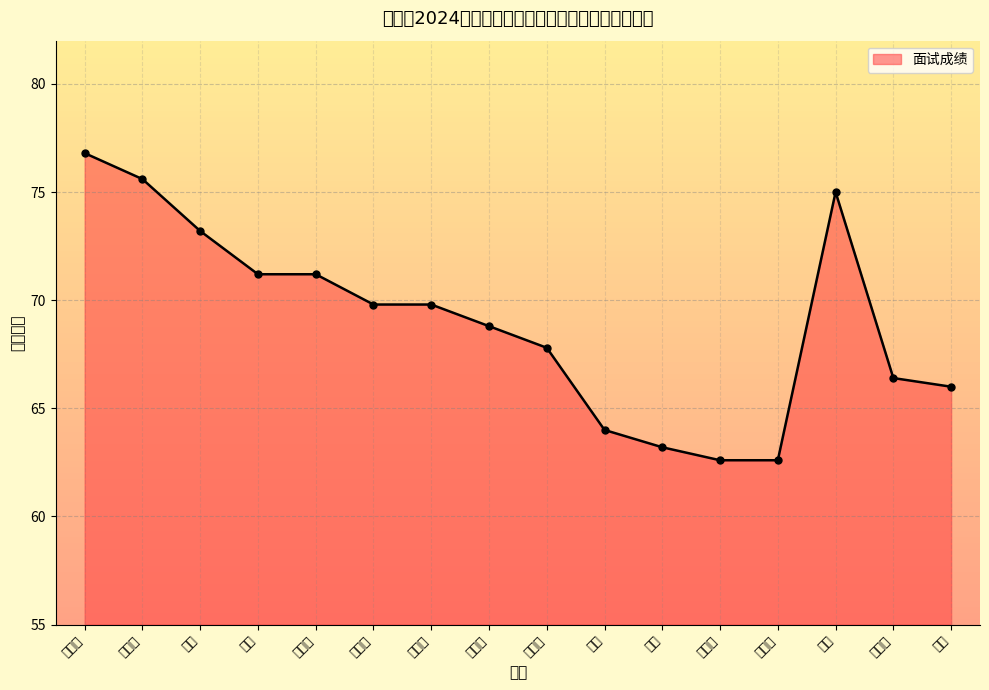

Which category has the highest value across all series?

郝晶国